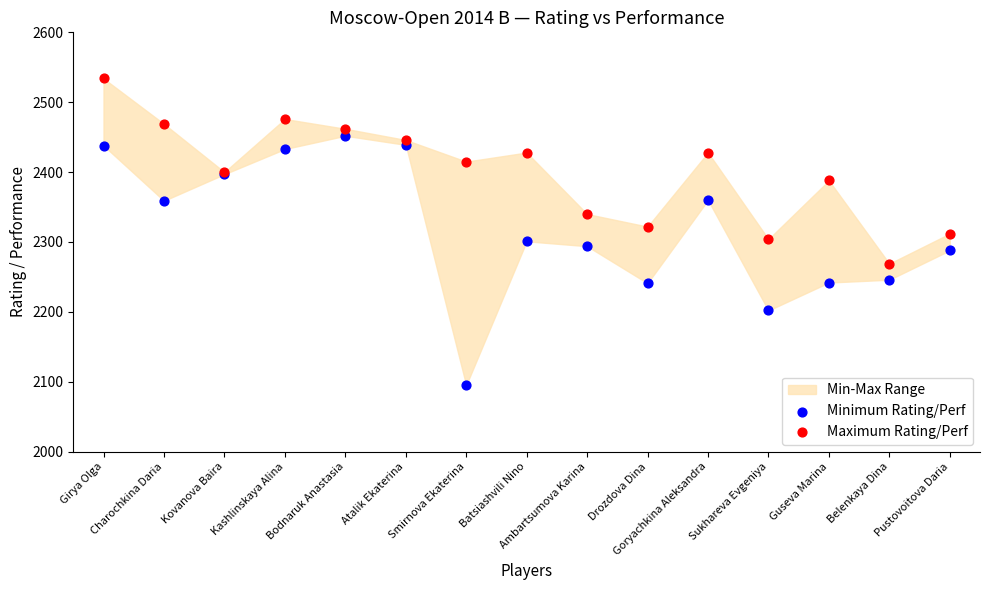

Which series reaches the maximum Y coordinate?

Maximum Rating/Perf